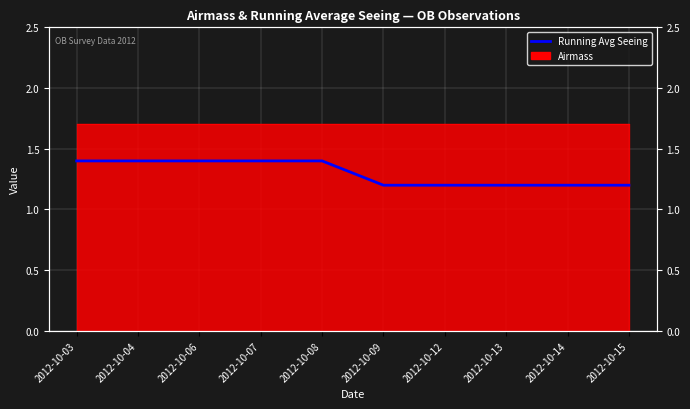

Read the value at 2012-10-04.

1.4